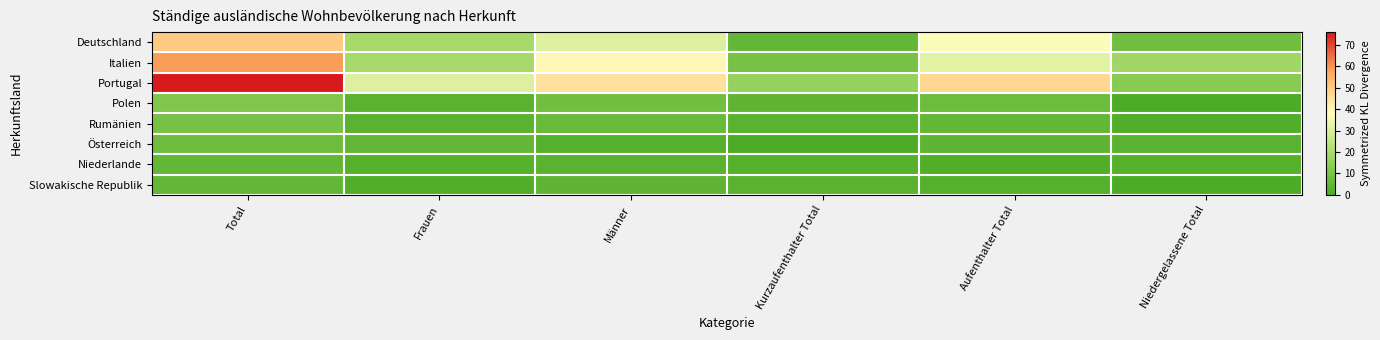

Reading left to right, list all the values displayed in this chart.

Deutschland: Total=50	Frauen=19	Männer=31	Kurzaufenthalter Total=5	Aufenthalter Total=37	Niedergelassene Total=8
Italien: Total=59	Frauen=19	Männer=40	Kurzaufenthalter Total=9	Aufenthalter Total=32	Niedergelassene Total=18
Portugal: Total=76	Frauen=31	Männer=45	Kurzaufenthalter Total=16	Aufenthalter Total=47	Niedergelassene Total=13
Polen: Total=11	Frauen=3	Männer=8	Kurzaufenthalter Total=4	Aufenthalter Total=7	Niedergelassene Total=0
Rumänien: Total=9	Frauen=3	Männer=6	Kurzaufenthalter Total=3	Aufenthalter Total=5	Niedergelassene Total=1
Österreich: Total=7	Frauen=5	Männer=2	Kurzaufenthalter Total=0	Aufenthalter Total=4	Niedergelassene Total=3
Niederlande: Total=5	Frauen=2	Männer=3	Kurzaufenthalter Total=2	Aufenthalter Total=1	Niedergelassene Total=2
Slowakische Republik: Total=5	Frauen=1	Männer=4	Kurzaufenthalter Total=3	Aufenthalter Total=2	Niedergelassene Total=0